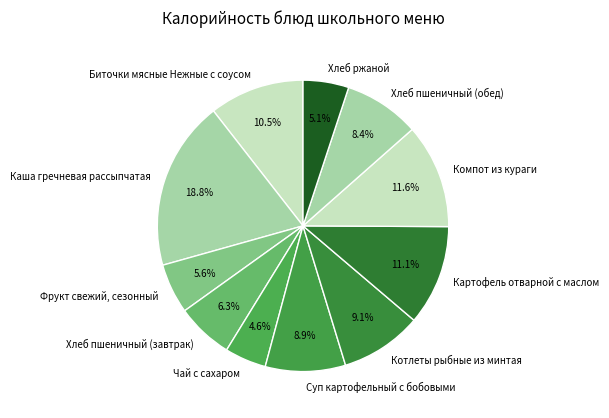

Rank the categories by value from lowest to highest.

Чай с сахаром, Хлеб ржаной, Фрукт свежий, сезонный, Хлеб пшеничный (завтрак), Хлеб пшеничный (обед), Суп картофельный с бобовыми, Котлеты рыбные из минтая, Биточки мясные Нежные с соусом, Картофель отварной с маслом, Компот из кураги, Каша гречневая рассыпчатая